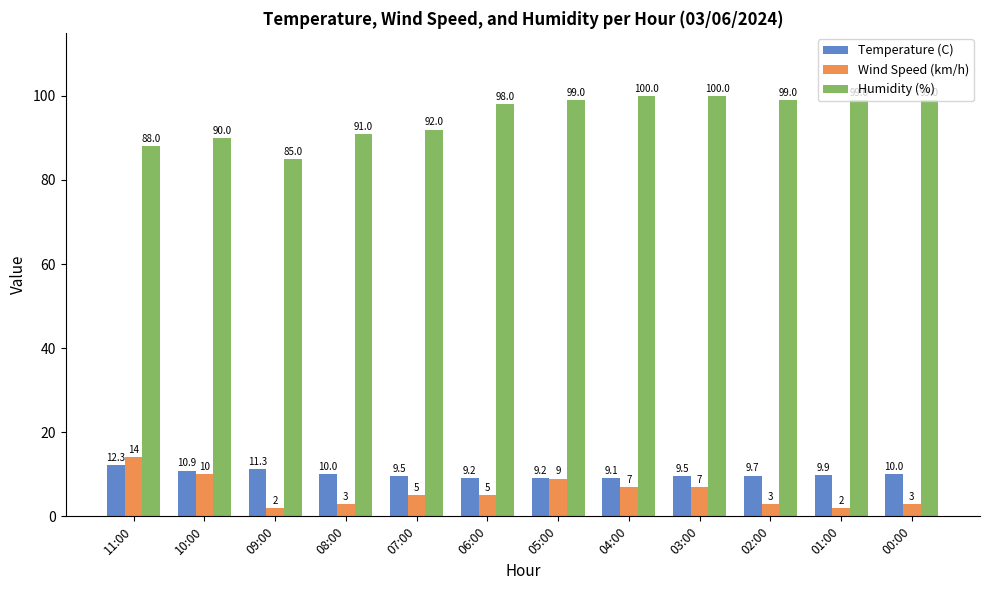

How many bars are there in total?

36